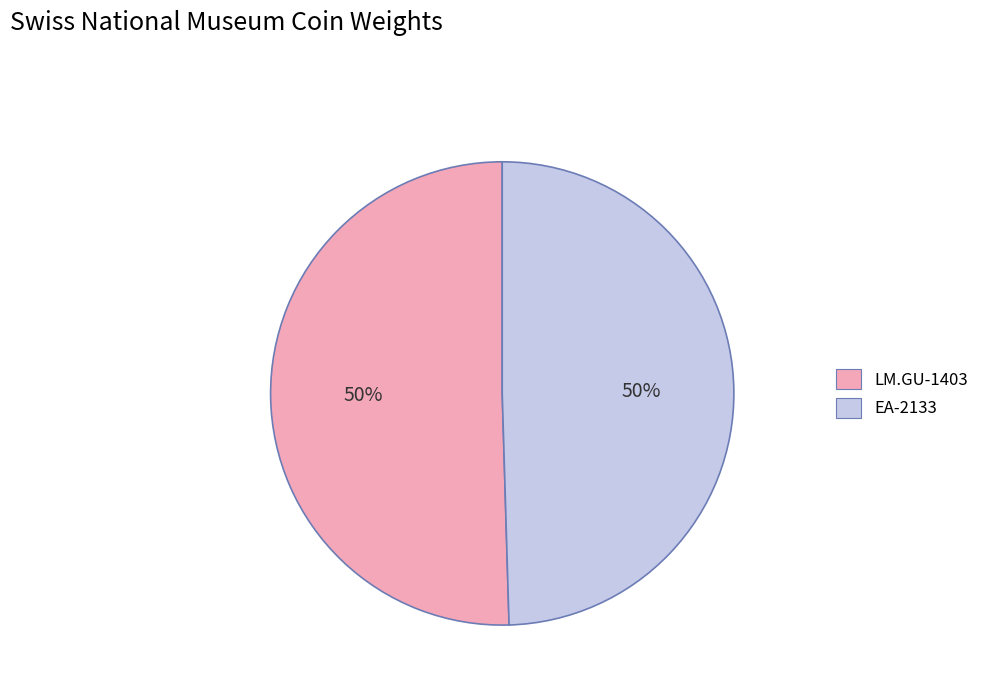

How many slices are in this pie chart?

2